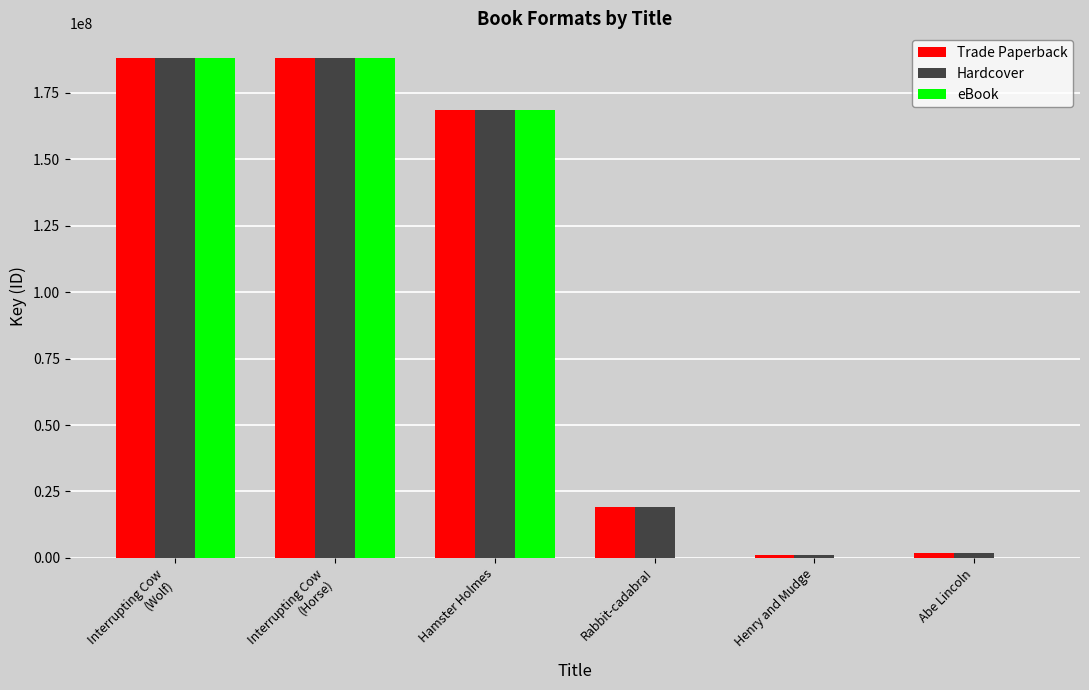

At which label is eBook closest to 93991536?

Hamster Holmes